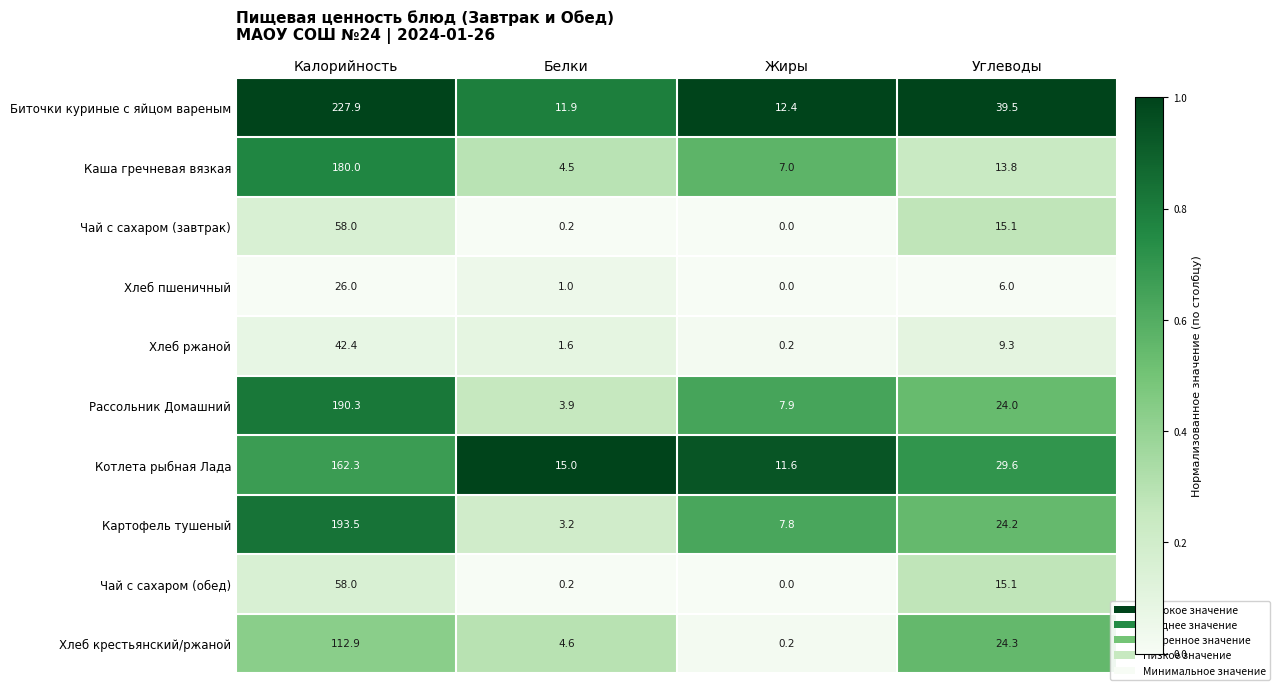

Which series has the widest spread of values?

Биточки куриные с яйцом вареным